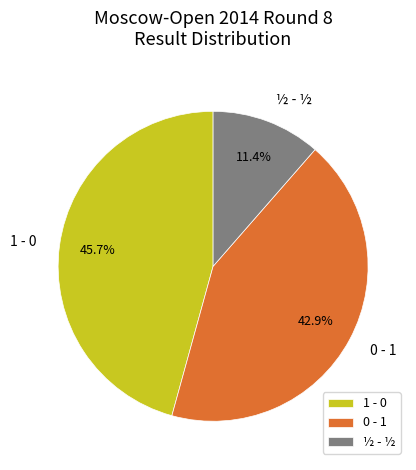

What percentage is the 1 - 0 slice, to the nearest percent?

46%